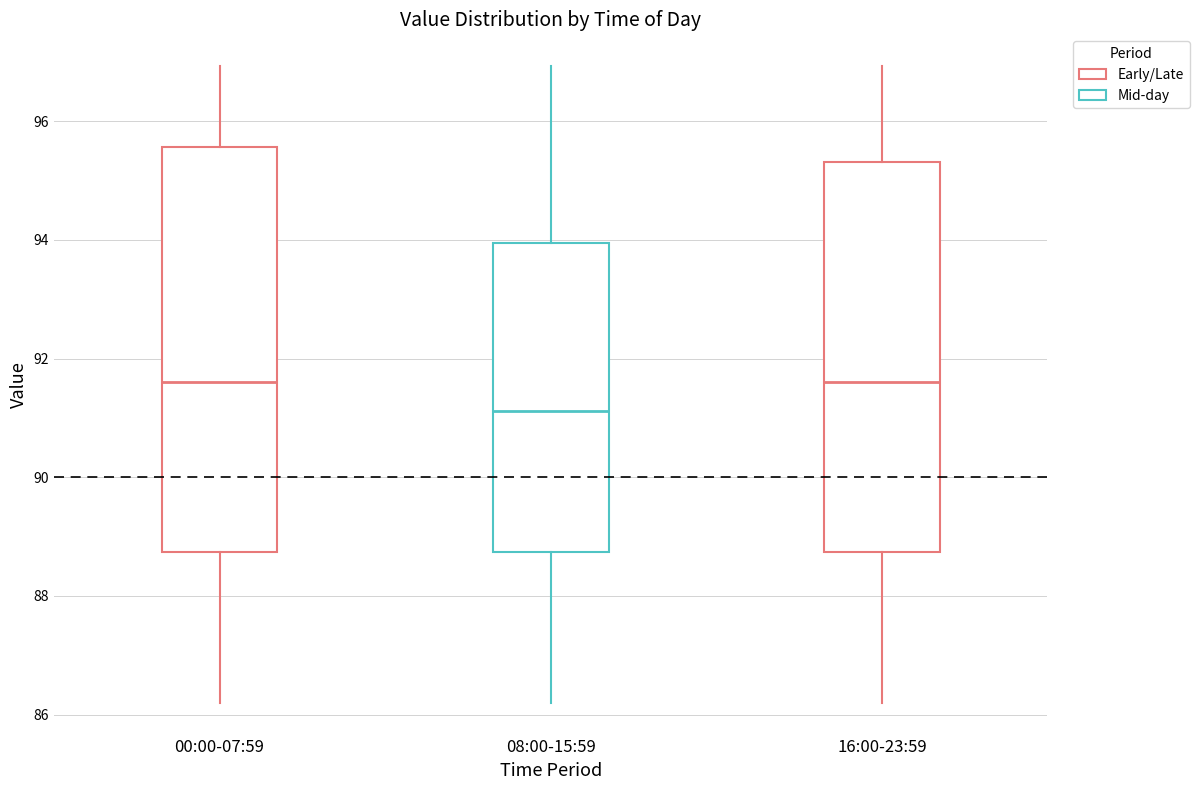

Where does the upper whisker of the box for 00:00-07:59 end on the y-axis? The values are not printed on the chart, so give them approximately, as read against the axis.

97.0